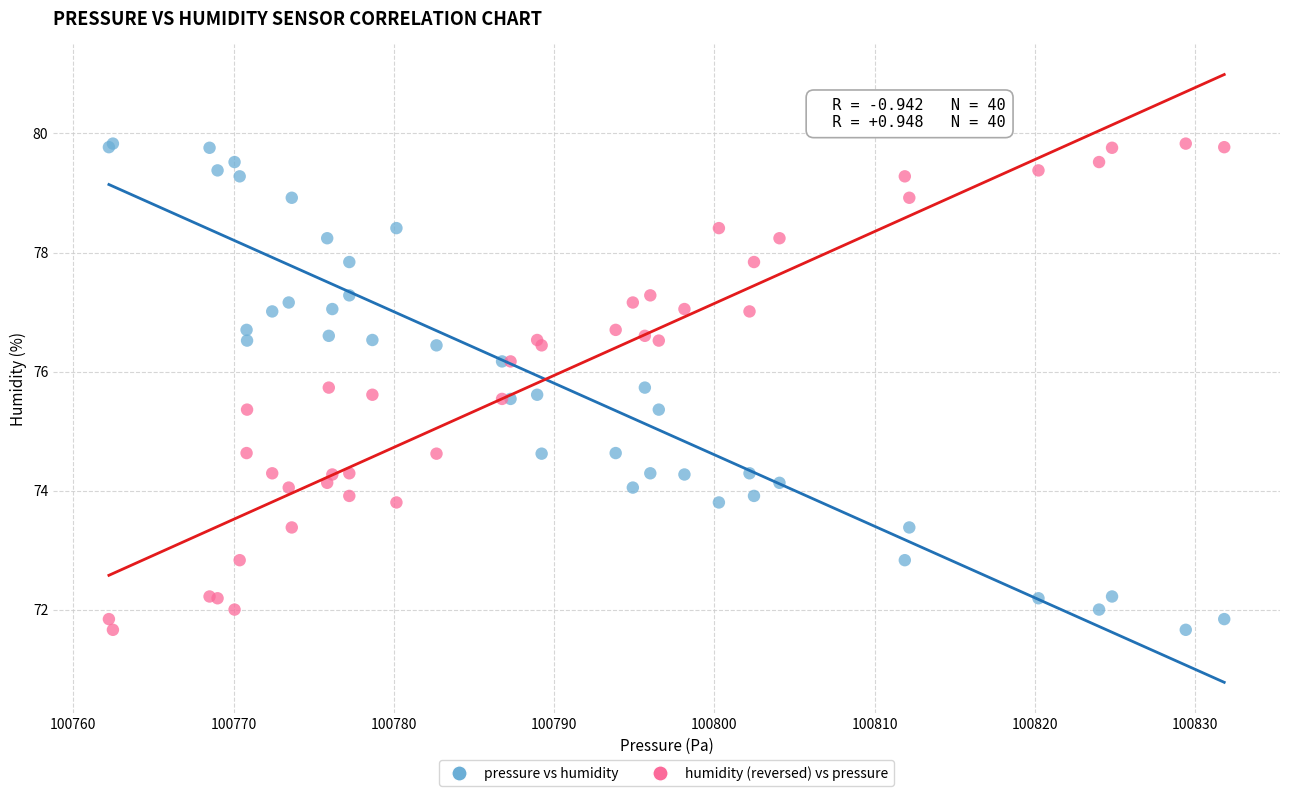

What is the X range (max minus min) for the scatter plot?

69.6